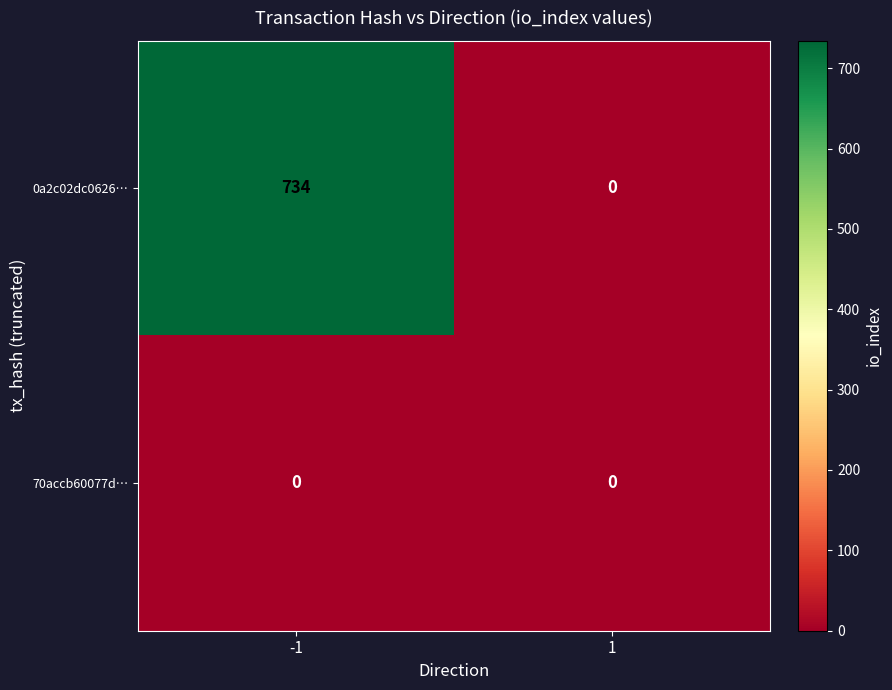

At which label does 0a2c02dc0626… reach its peak?

-1